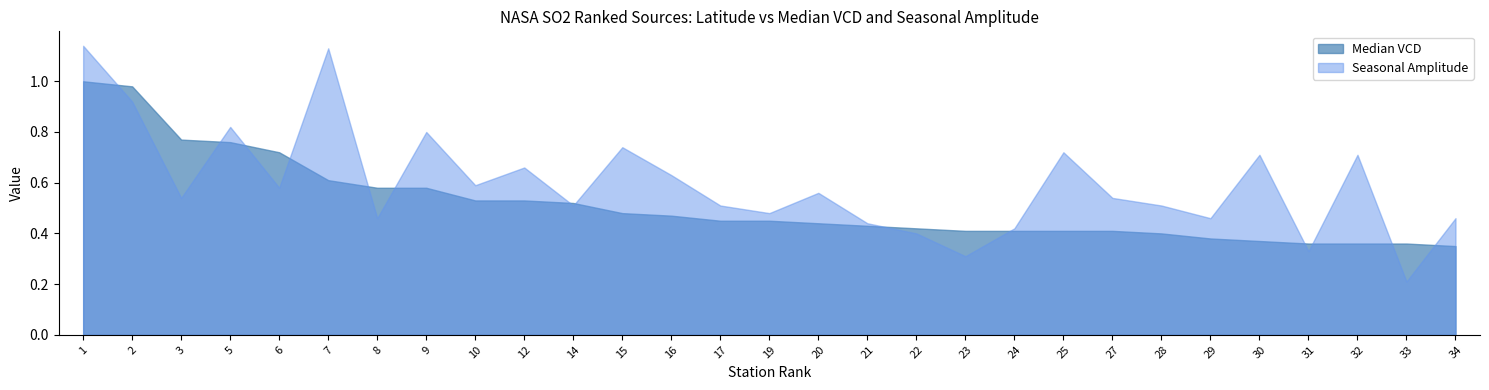

Count the number of data series in this chart.

2